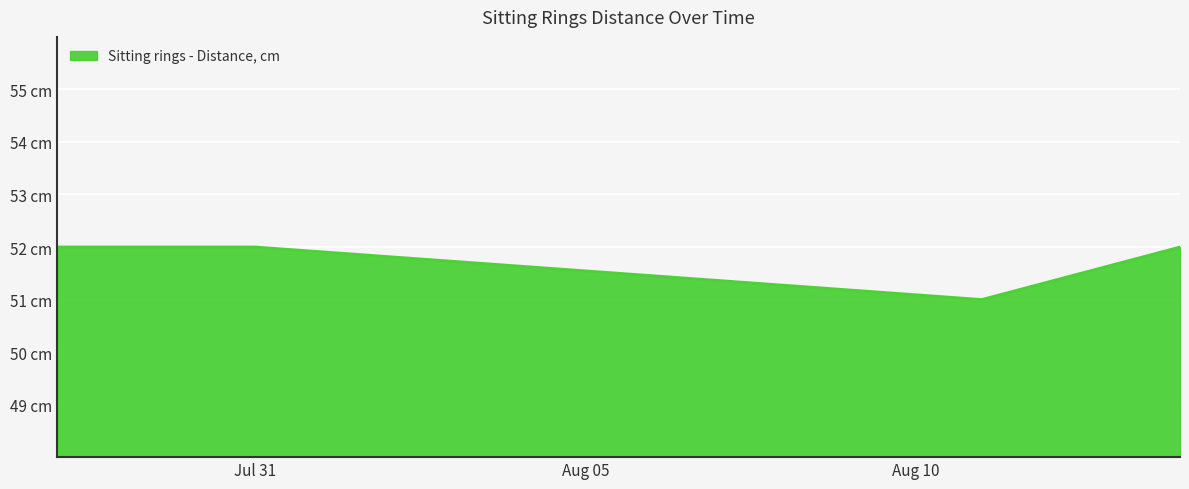

What is the label of the 2nd point from the left?

Jul 31